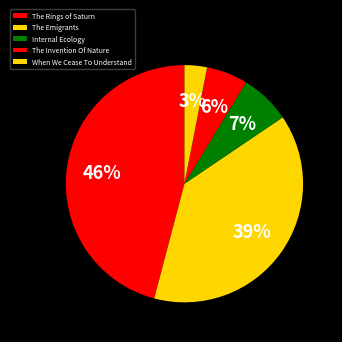

Does The Invention Of Nature account for over 50% of the chart?

No